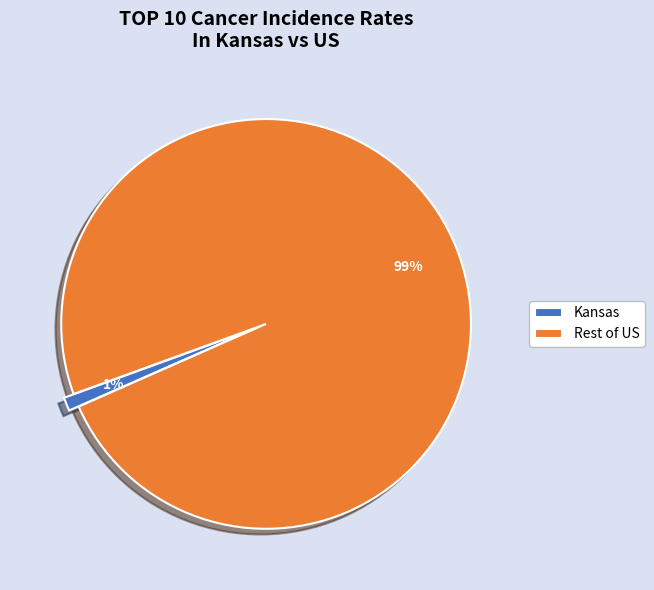

Which has a higher value, Kansas or Rest of US?

Rest of US